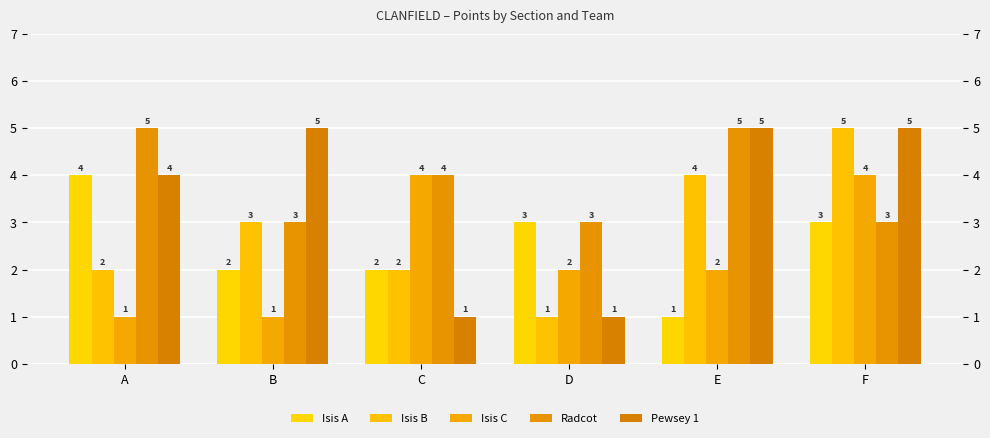

What is the value of the Radcot bar at the 3rd from the left?

4